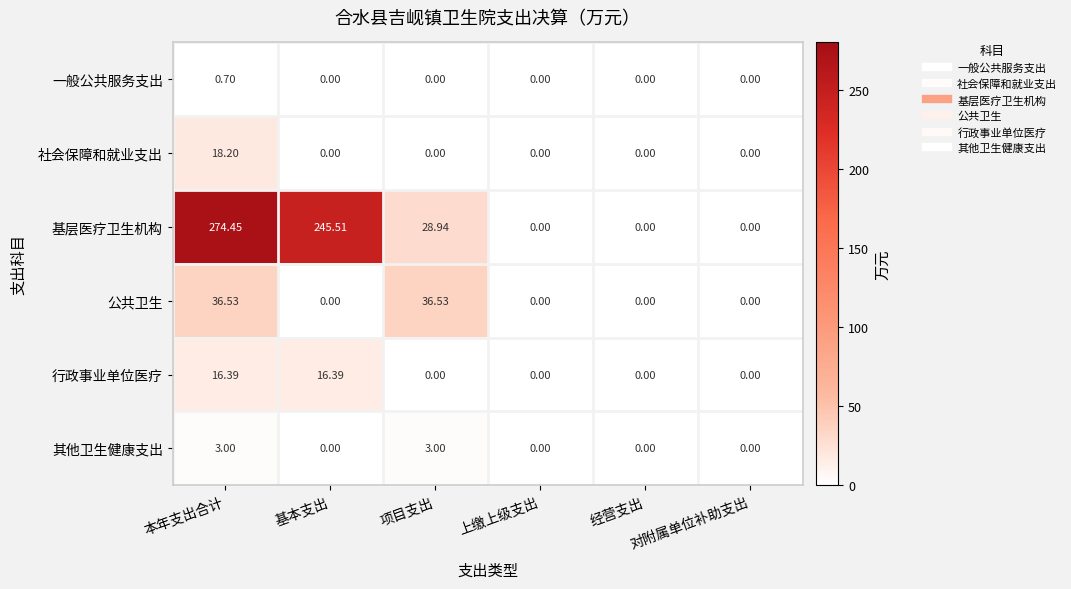

Rank the series by their maximum value, from lowest to highest.

一般公共服务支出, 其他卫生健康支出, 行政事业单位医疗, 社会保障和就业支出, 公共卫生, 基层医疗卫生机构